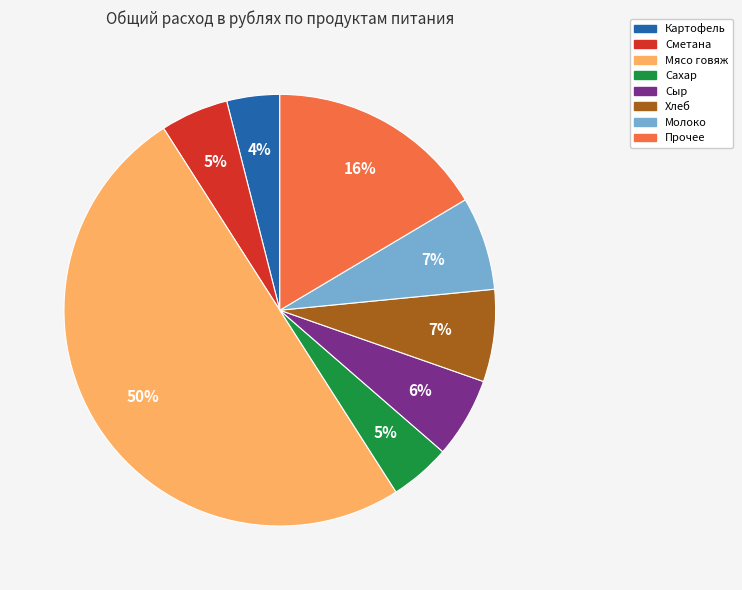

To the nearest percent, what is the difference between the largest and smallest slice percentages?

46%